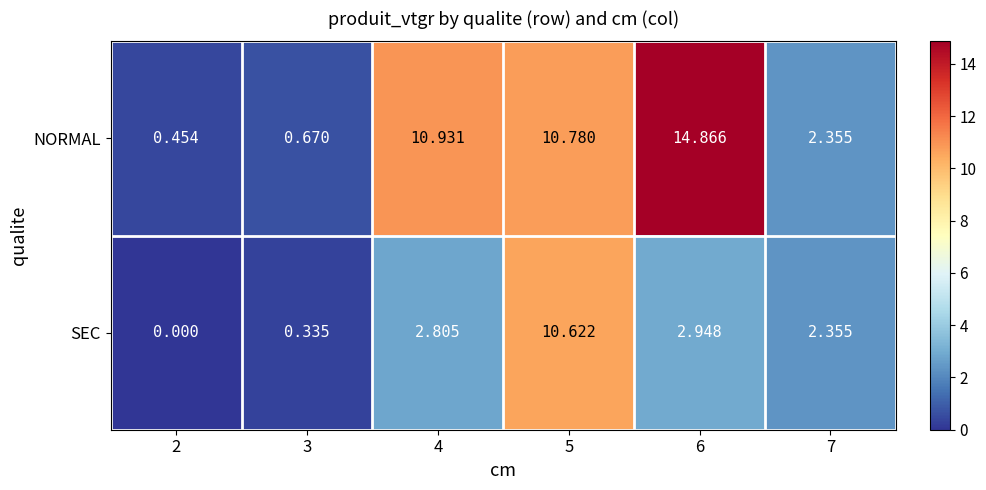

Which series has the widest spread of values?

NORMAL